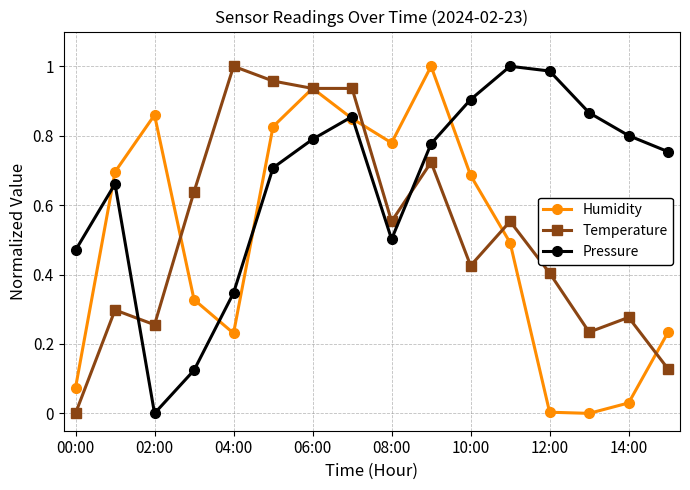

Does the chart have visible grid lines?

Yes